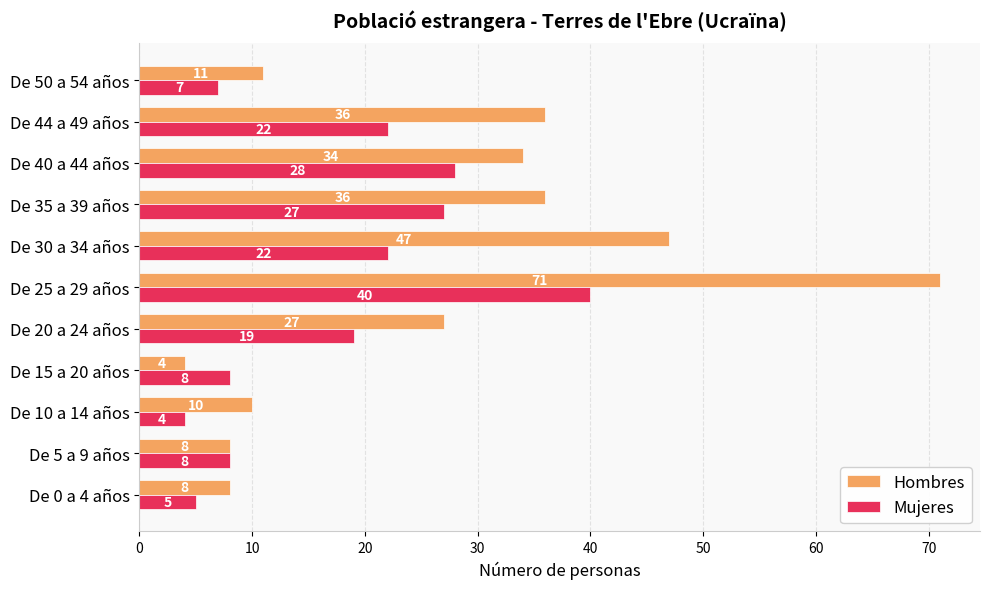

What is the total value across all series at De 0 a 4 años?

13